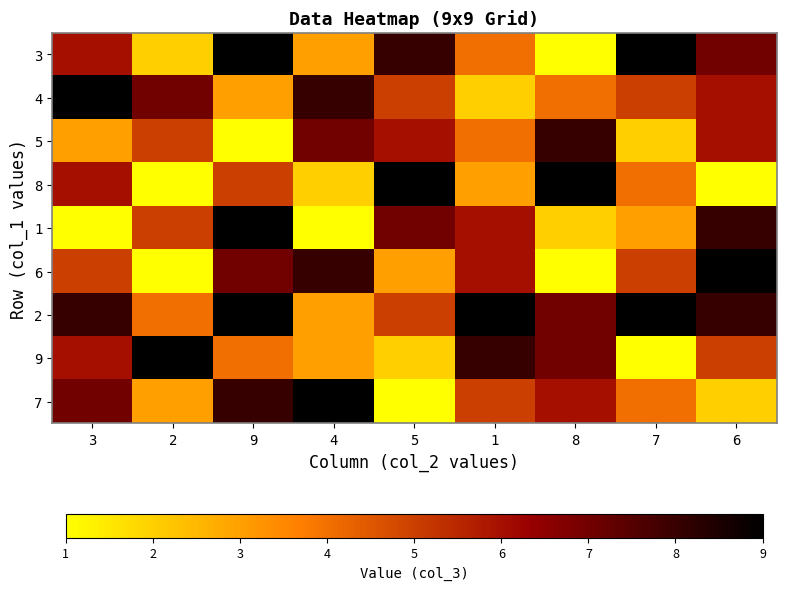

Which series changed the most between 1 and 6?

4